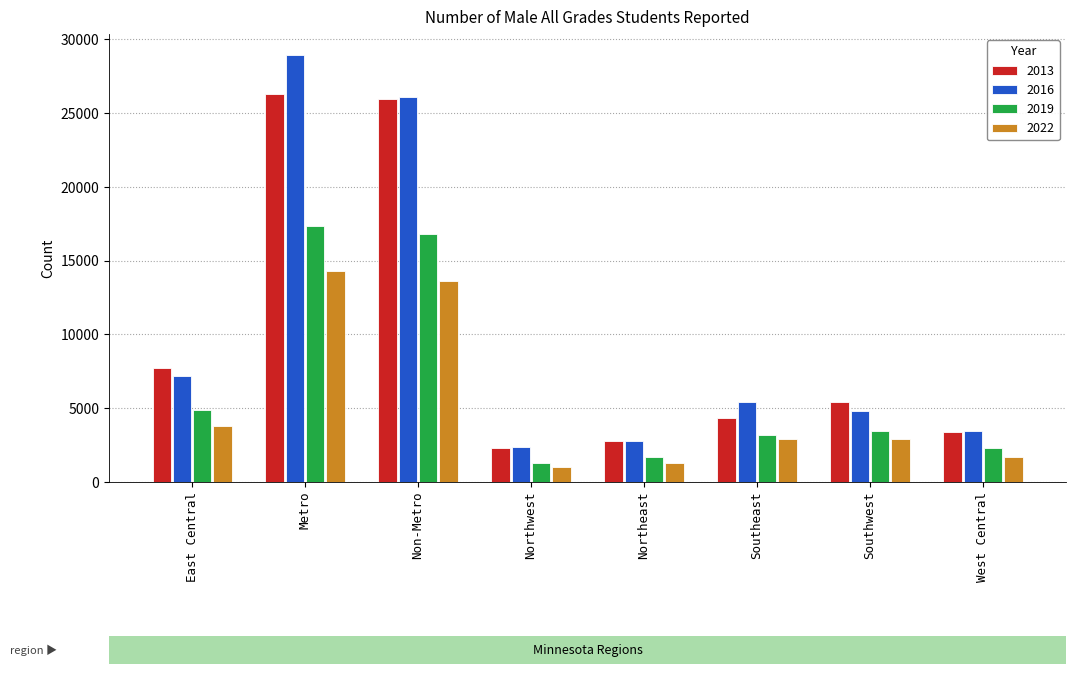

Count the number of data series in this chart.

4